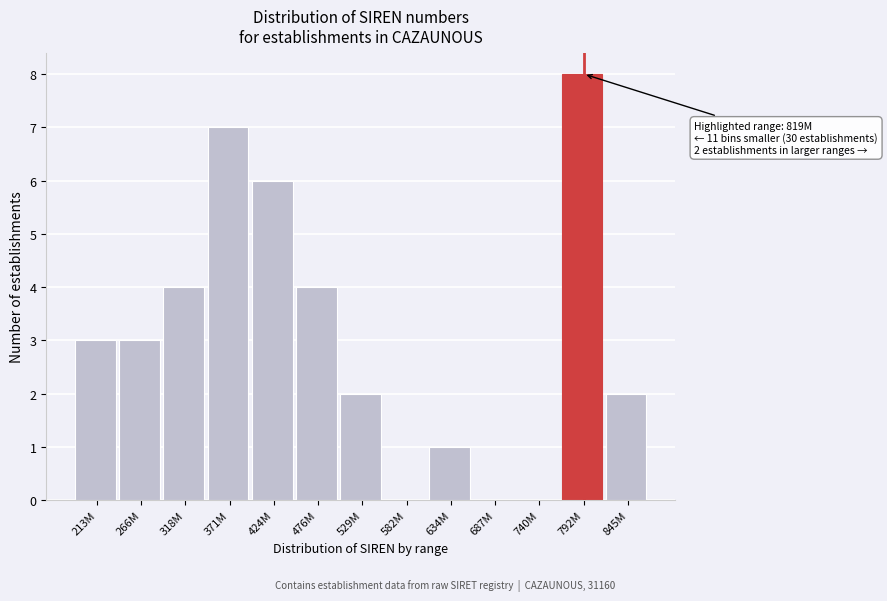

Reading left to right, transcribe all the data shown in this chart.

213M=3	266M=3	318M=4	371M=7	424M=6	476M=4	529M=2	582M=0	634M=1	687M=0	740M=0	792M=8	845M=2